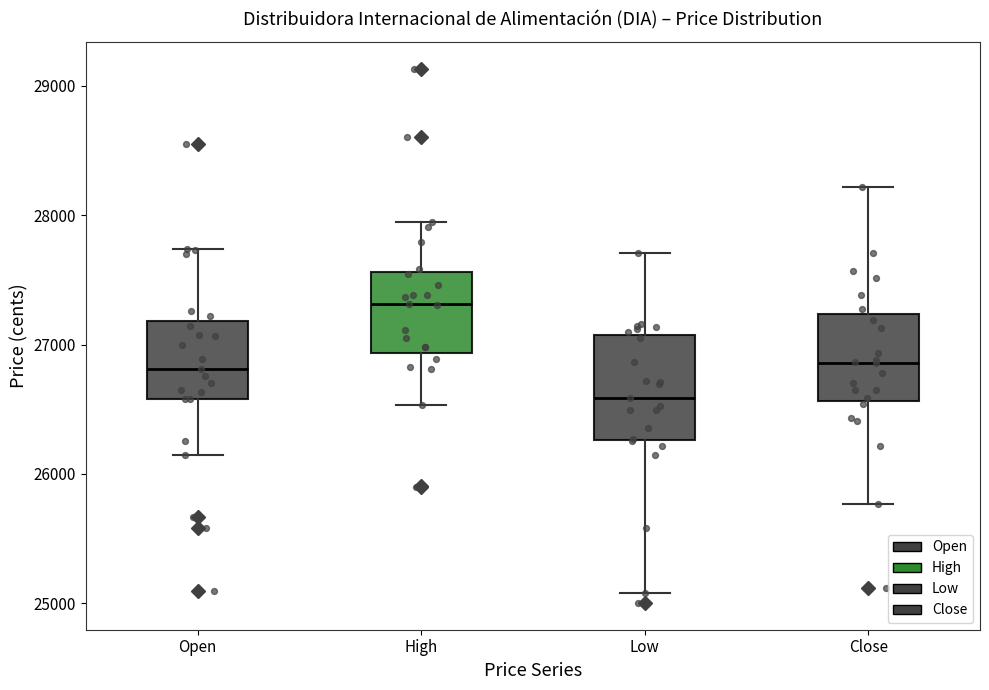

Reading left to right, read every box against the y-axis: the position of its median line, the range the box covers, and the ends of its whiskers. The values are not printed on the chart, so give them approximately, as read against the axis.

Open: median 26800, box 26600 to 27200, whiskers 26100 to 27700
High: median 27300, box 26900 to 27600, whiskers 26500 to 27900
Low: median 26600, box 26300 to 27100, whiskers 25100 to 27700
Close: median 26900, box 26600 to 27200, whiskers 25800 to 28200